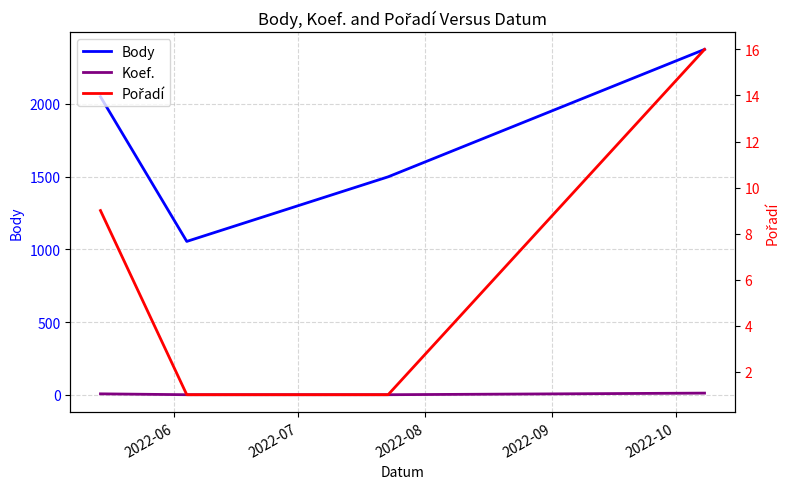

Where does the Koef. series first go above 7?

2022-09